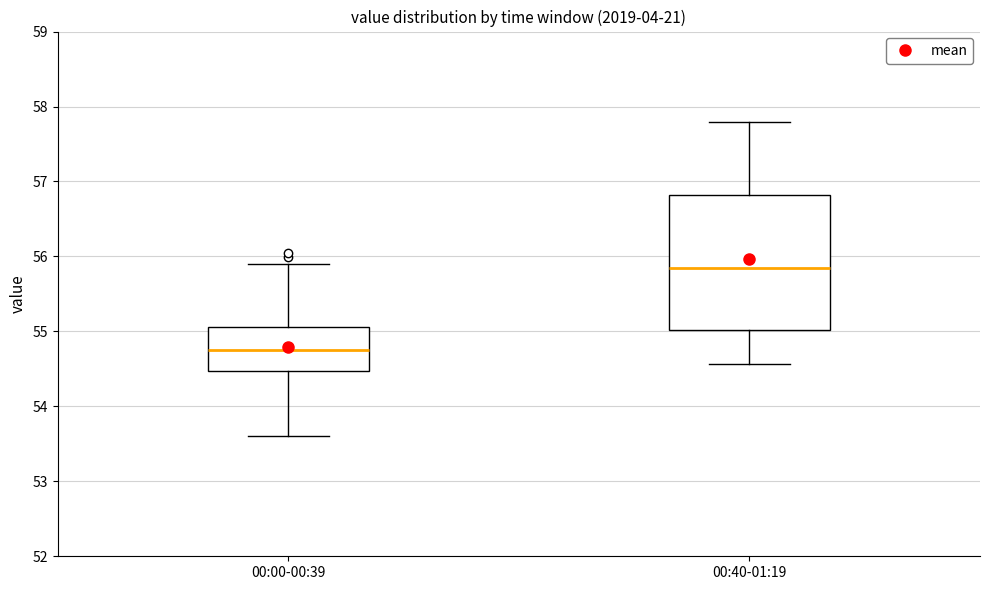

Which box is the tallest, from its lower edge to its upper edge?

00:40-01:19